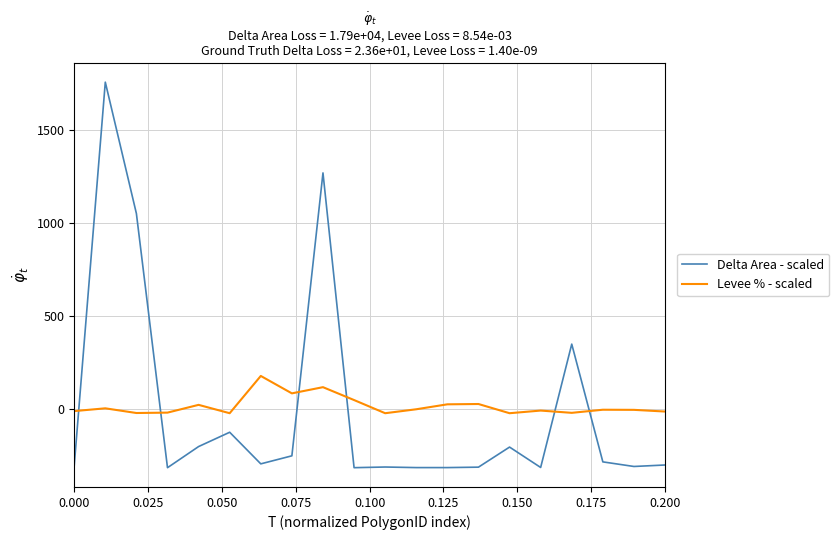

What is the difference between the maximum and minimum values in the Delta Area - scaled series?

2069.1